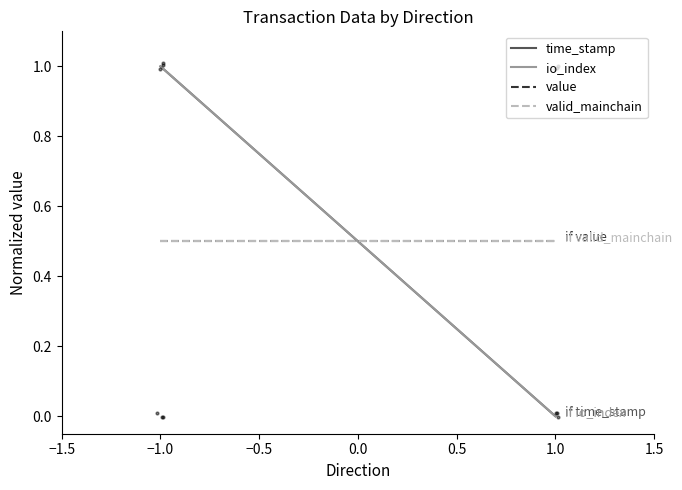

At how many categories does at least one series exceed 0?

2